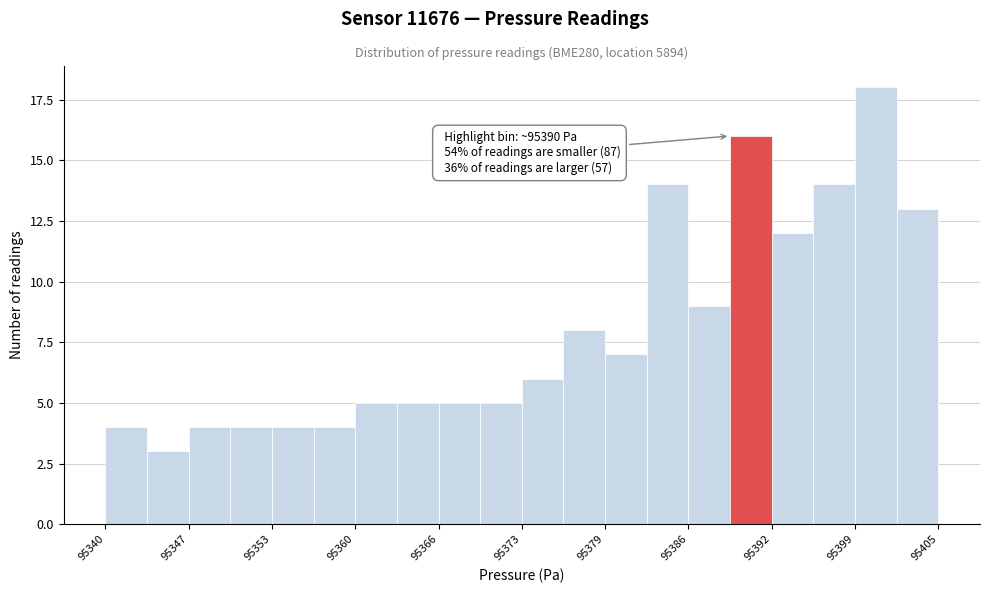

Around what value on the x-axis is the tallest bar? Give the approximate position of its centre, as read against the axis.

95400